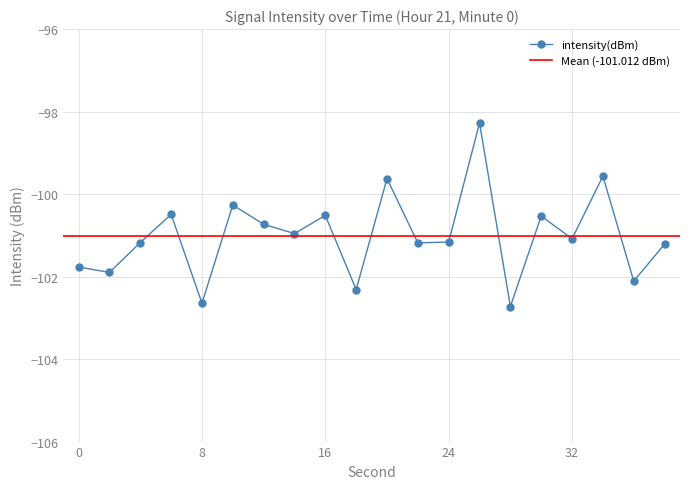

What is the change in value from 26 to 28?

-4.5